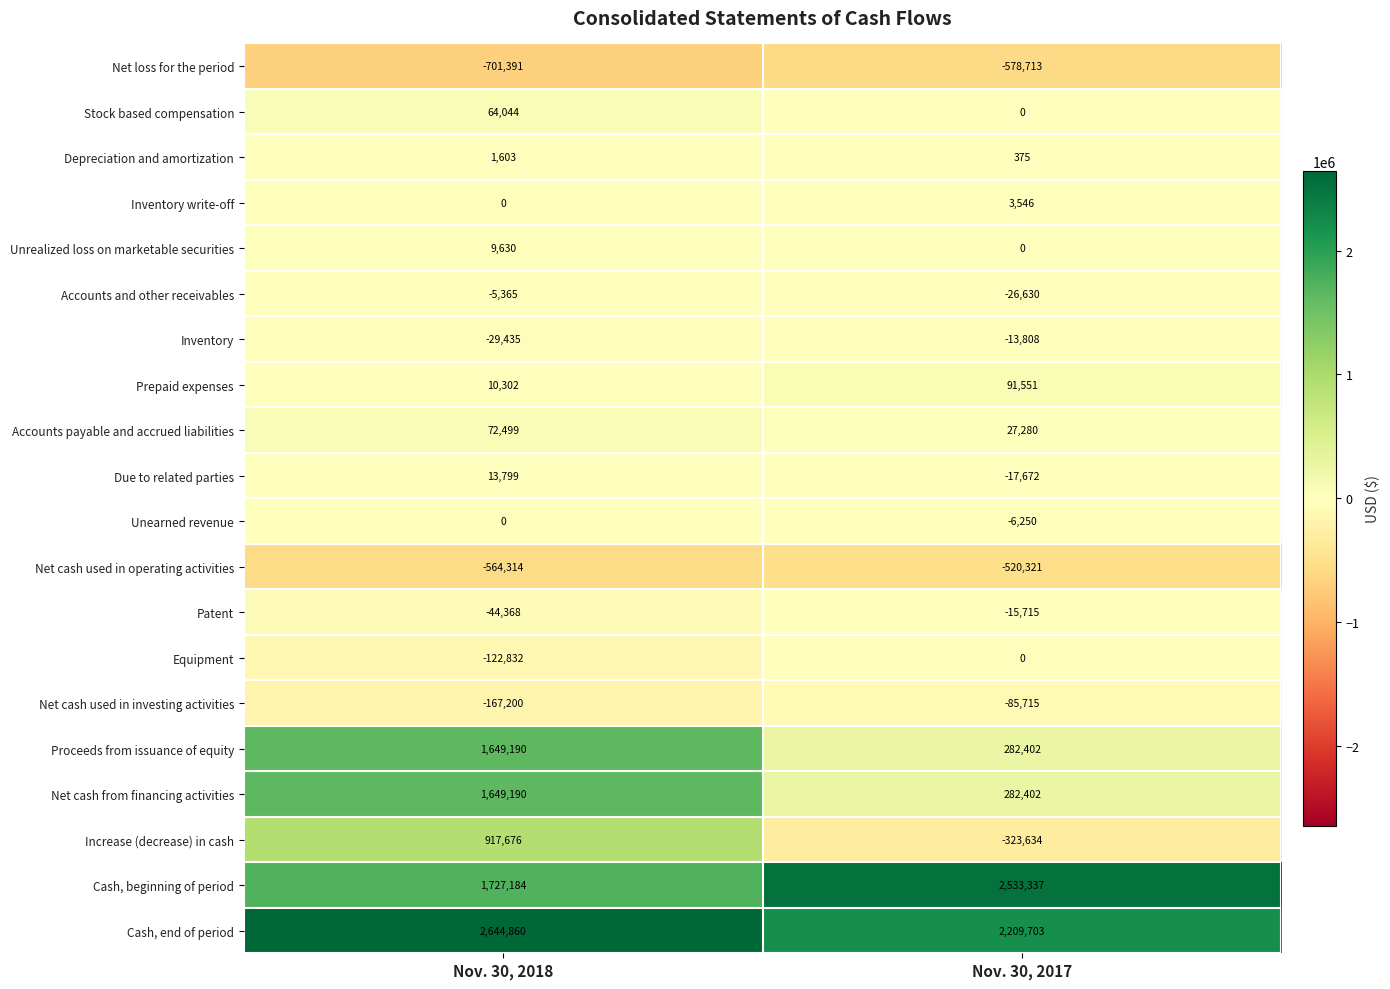

At which label is Net cash used in operating activities closest to -542317?

Nov. 30, 2017